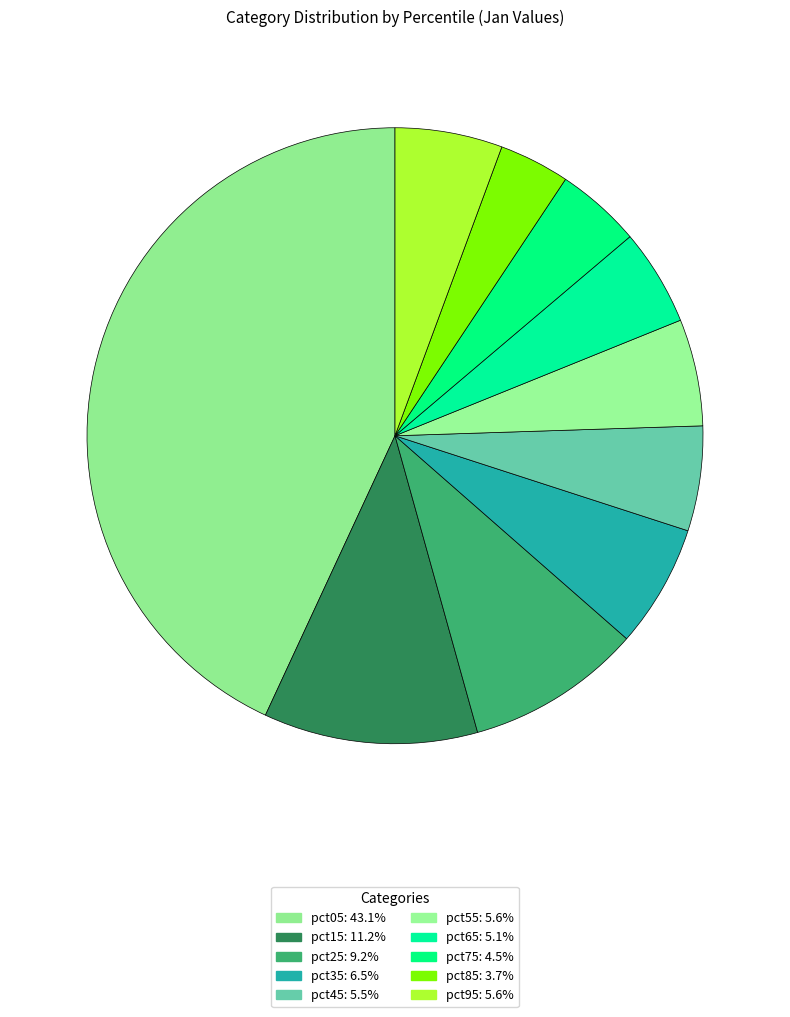

What percentage is the pct45 slice, to the nearest percent?

6%